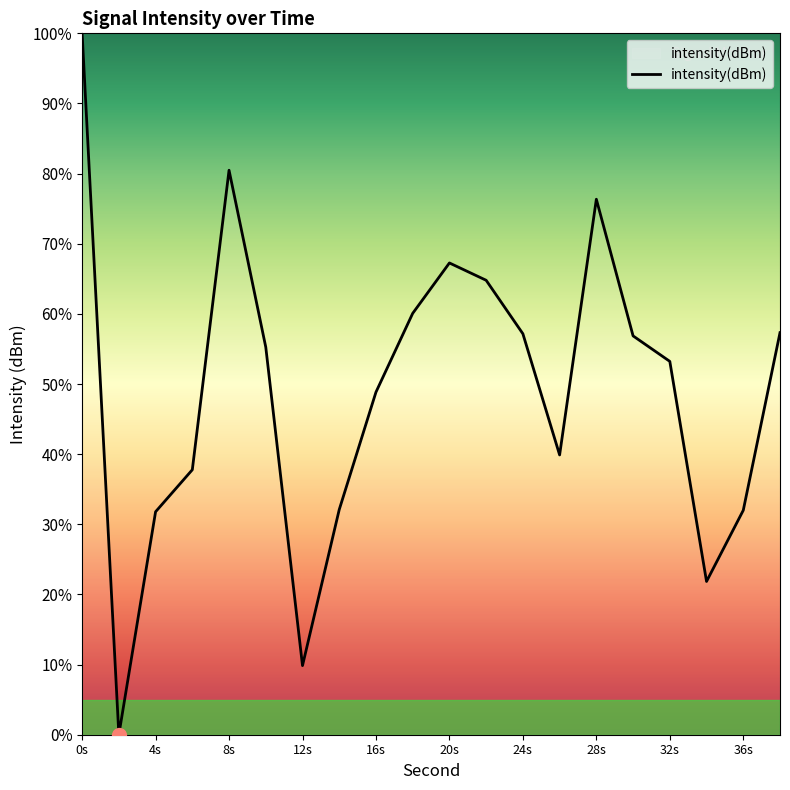

Does the chart display data point markers on the line(s)?

No